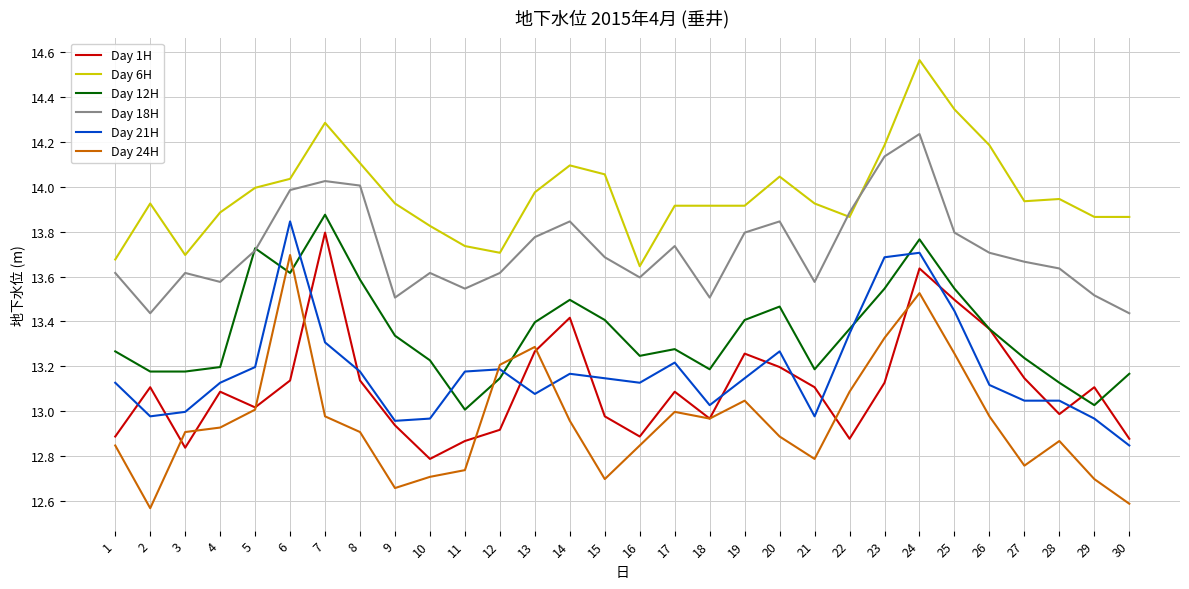

True or false: Day 21H and Day 1H cross at least once.

True